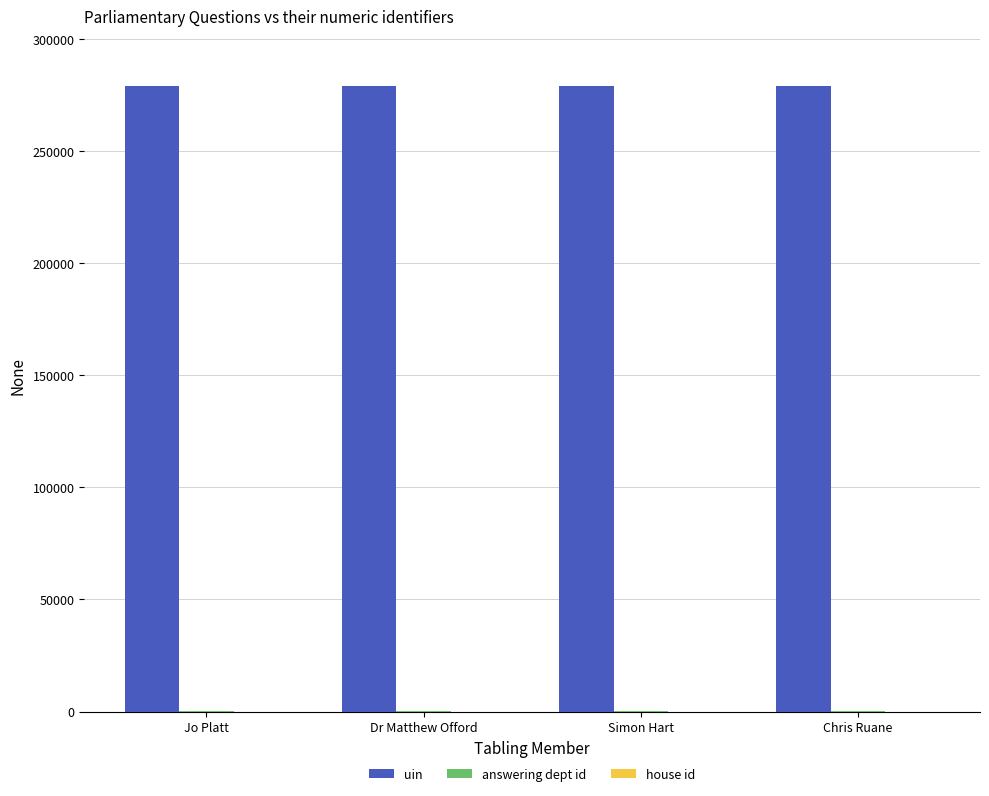

Which series has the largest total across all categories?

uin